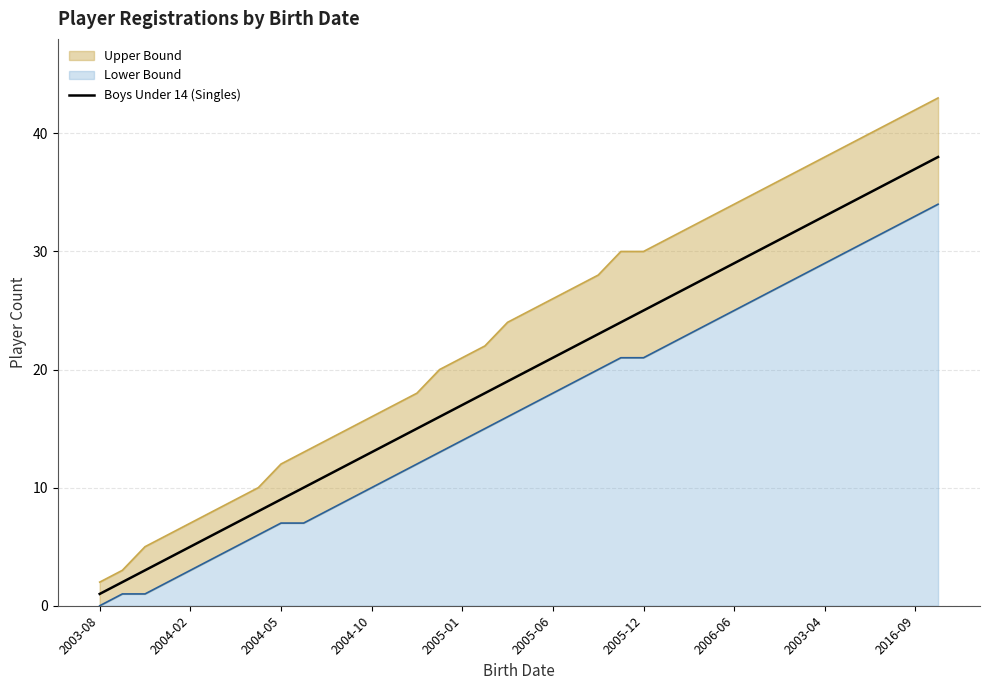

What is the value of the 13th point from the left?

13